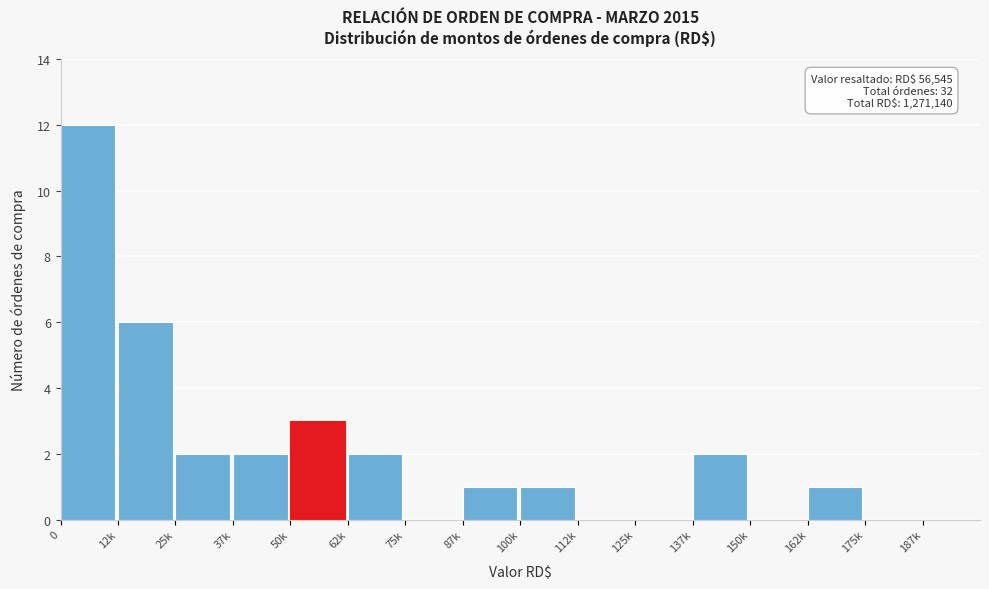

Which has a higher value, 175k or 62k?

62k